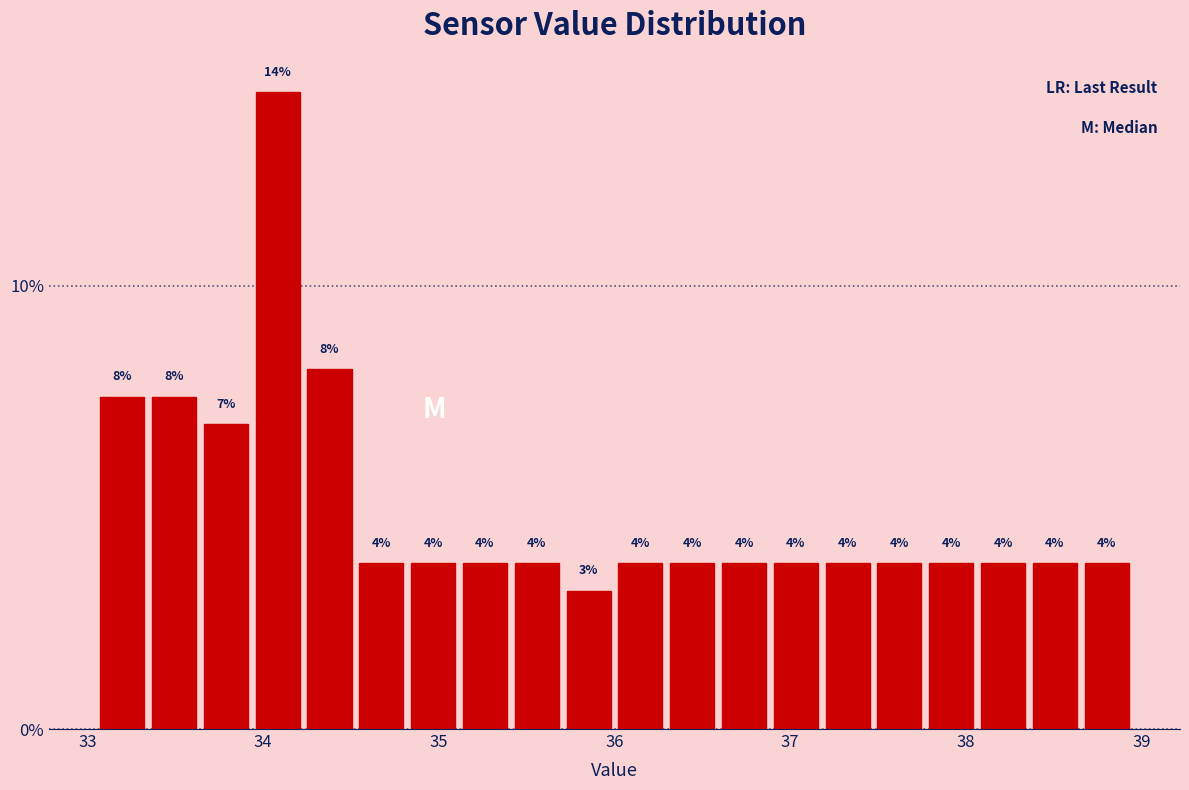

Read against the x-axis, roughly where is the centre of the tallest bar?

34.1